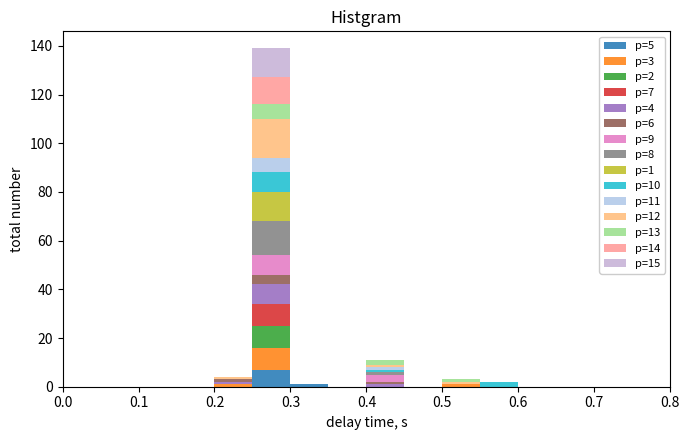

Which range on the x-axis has the tallest stacked bar (by total height)?

0.25 to 0.30